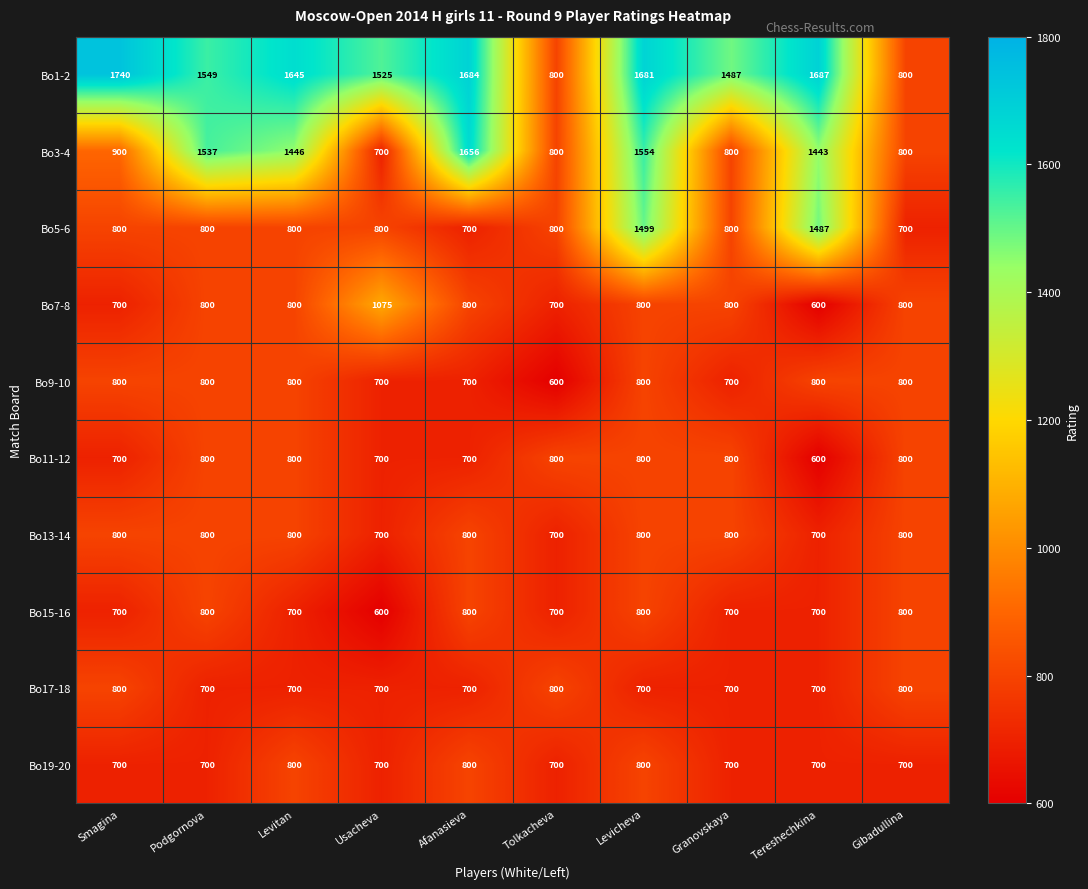

Which series has the widest spread of values?

Bo3-4